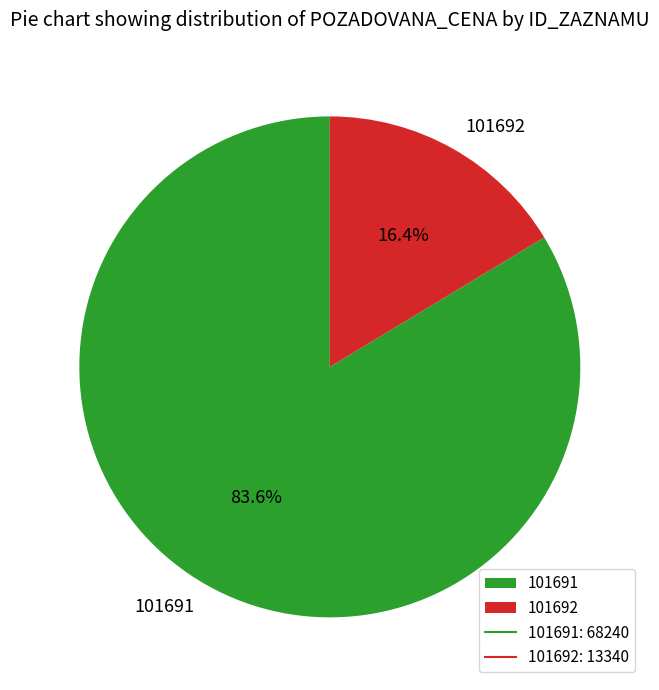

Rank the categories by value from lowest to highest.

101692, 101691